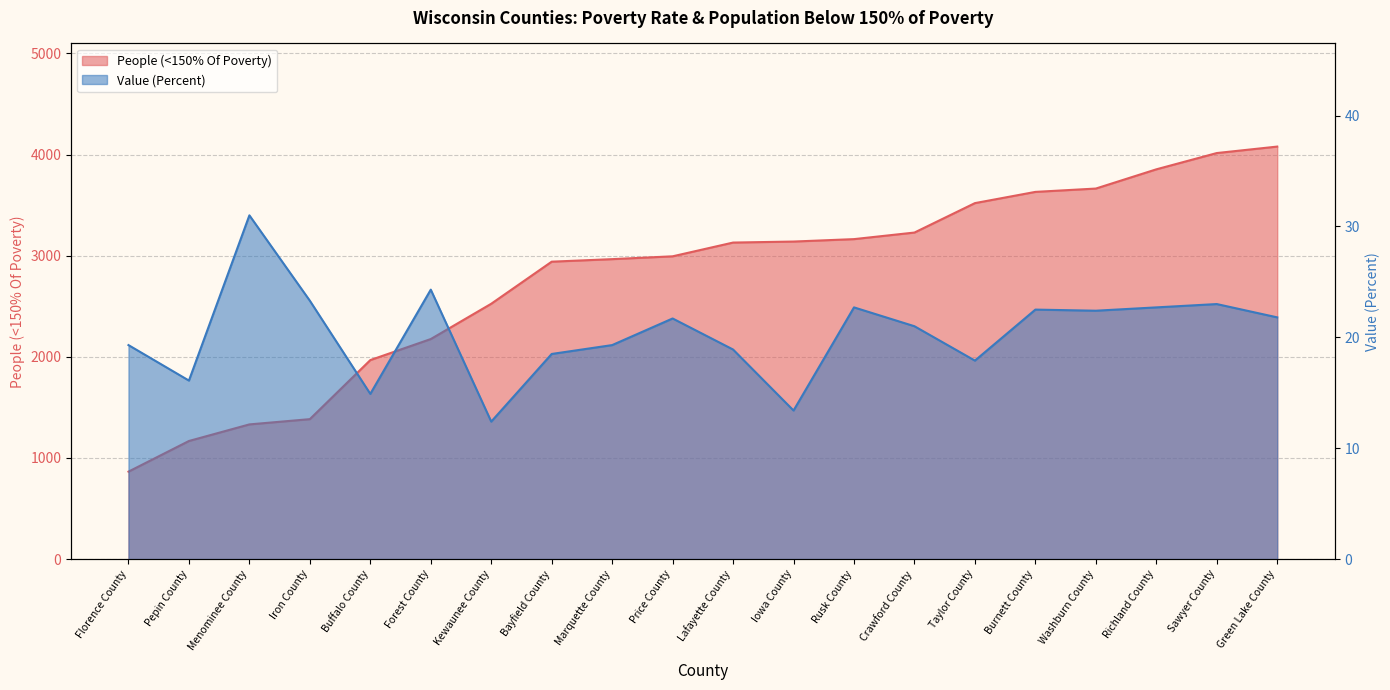

What is the label of the 3rd point from the left?

Menominee County